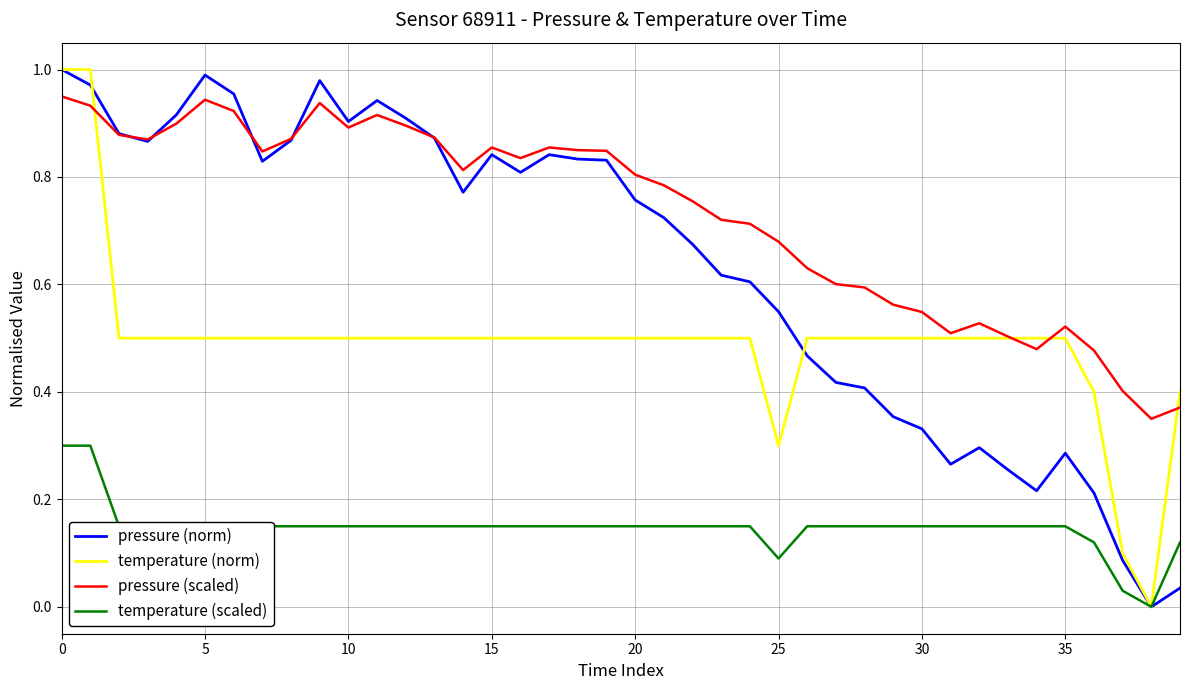

Which series has the largest total across all categories?

pressure (scaled)